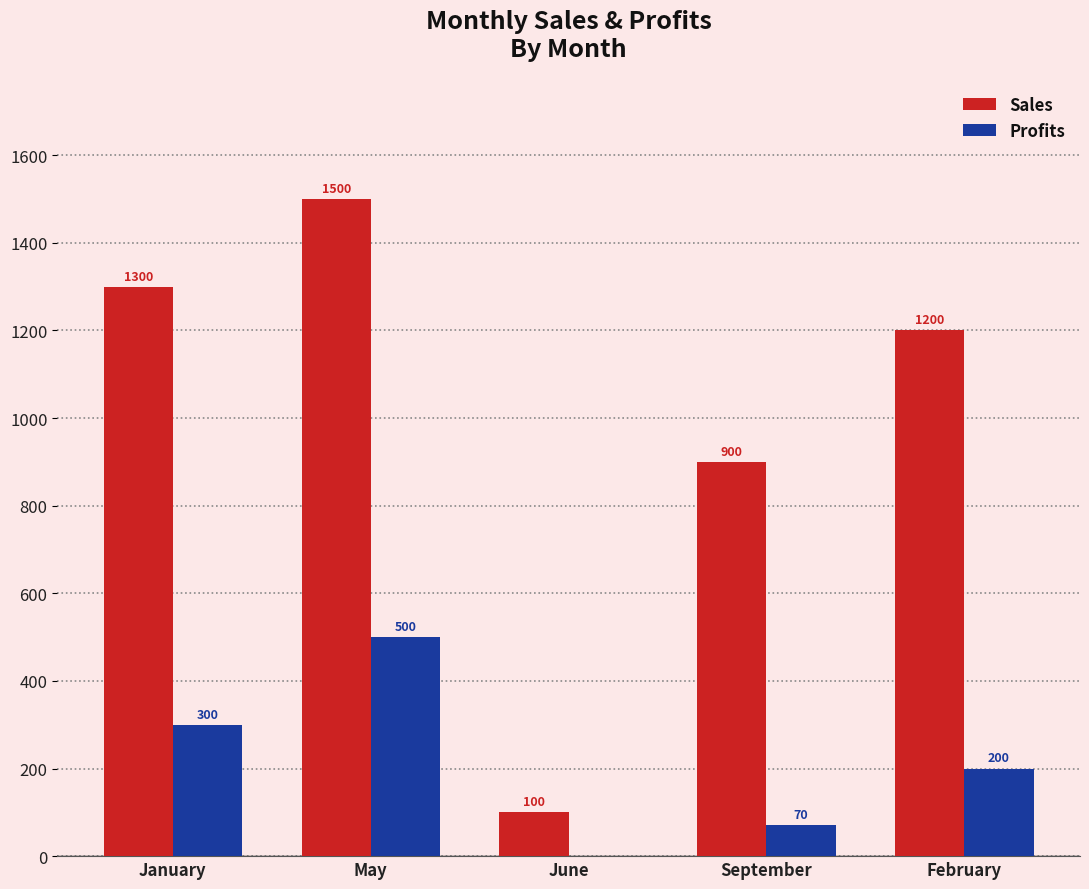

What is the greatest value displayed?

1500